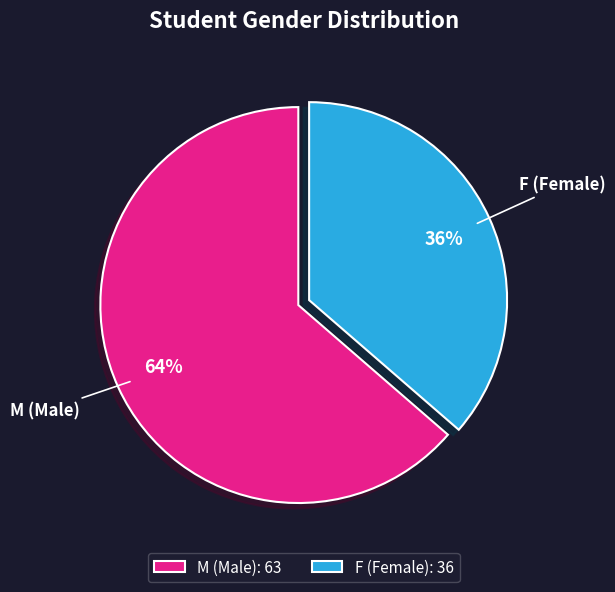

Is the sum of M (Male) and F (Female) greater than half?

Yes